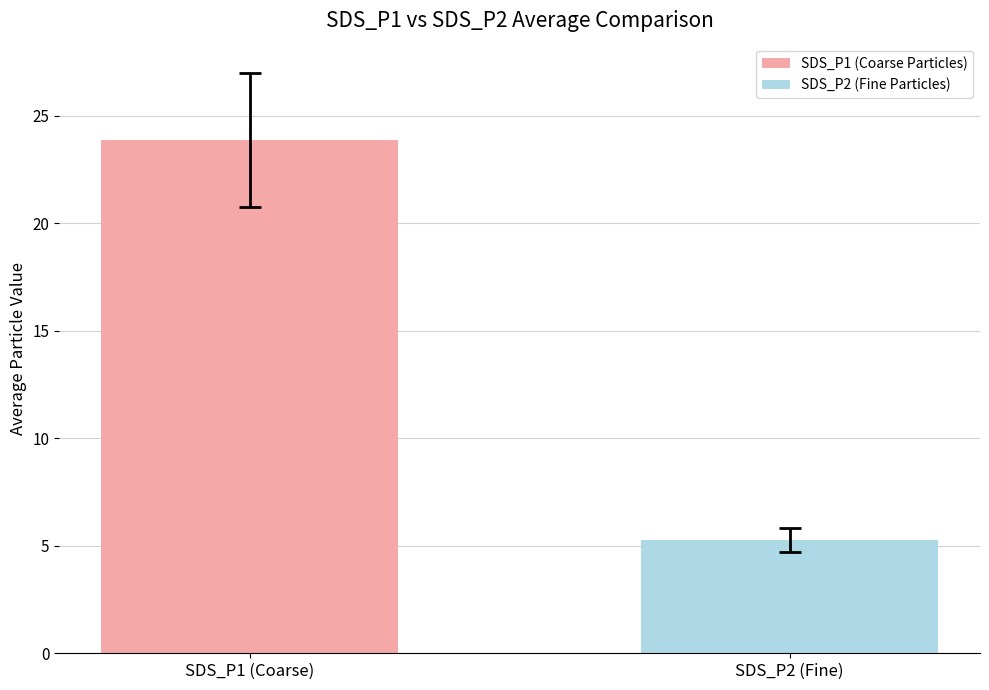

Which series has the largest total across all categories?

SDS_P1